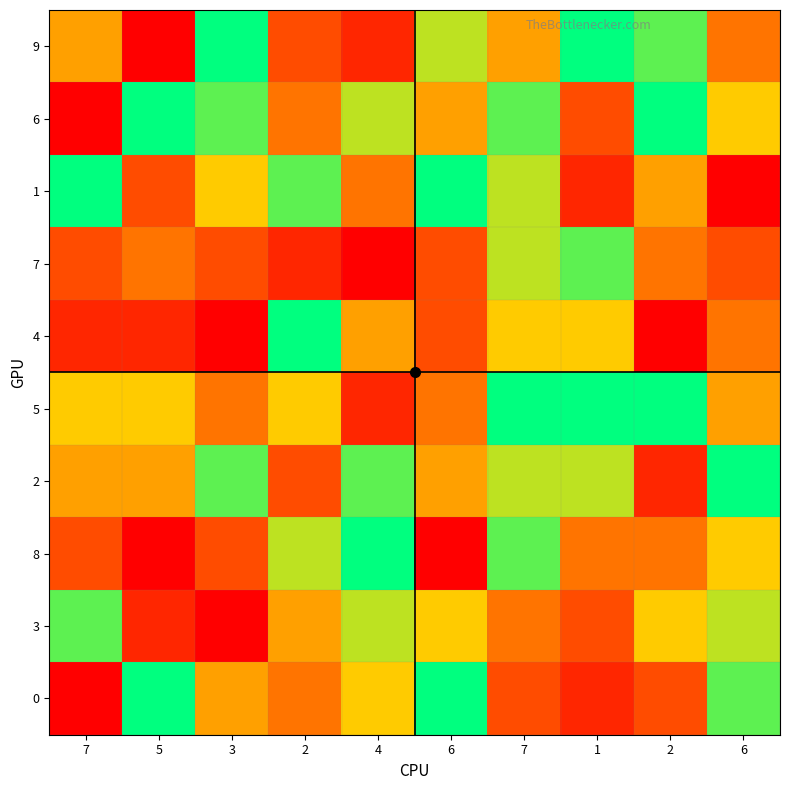

Which label corresponds to the smallest value in the chart?

5